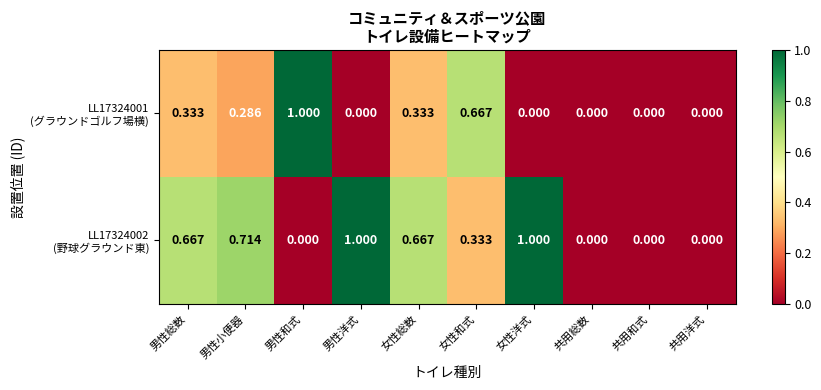

At 共用総数, list the series in order from largest to smallest.

LL17324001 (グラウンドゴルフ場横), LL17324002 (野球グラウンド東)